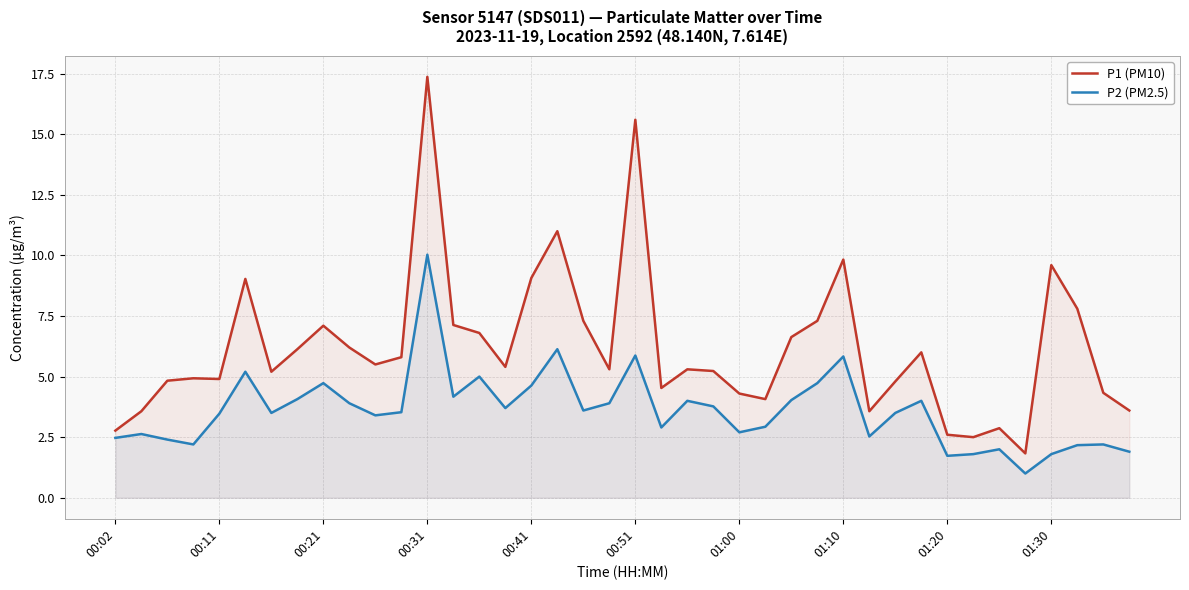

Which series has the largest total across all categories?

P1 (PM10)